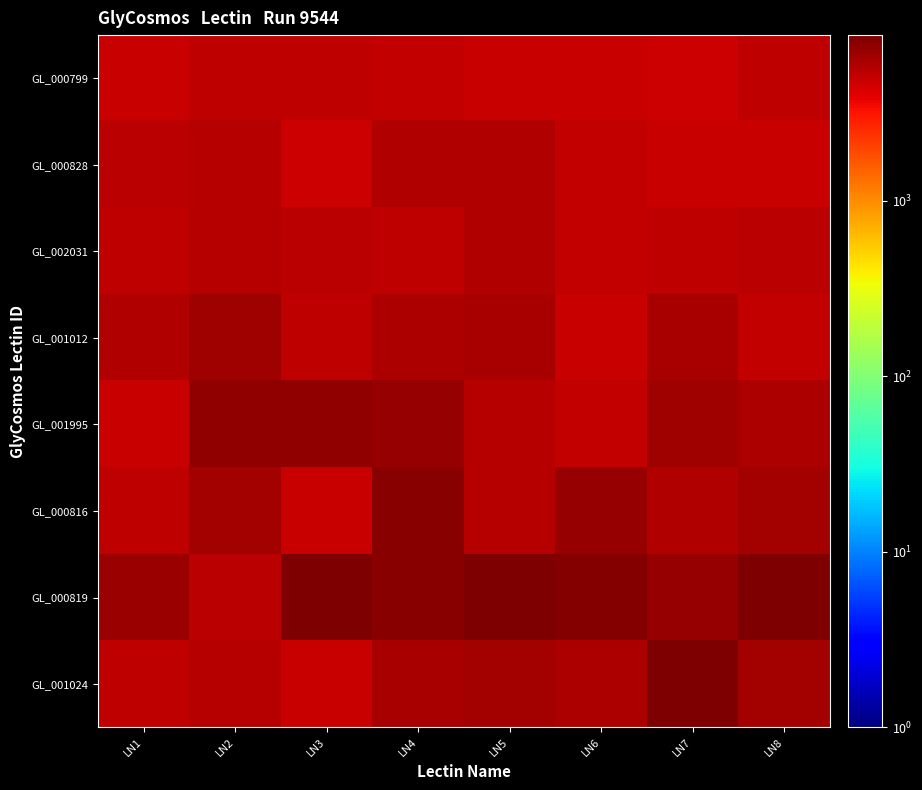

Between LN5 and LN8, which is larger?

LN8